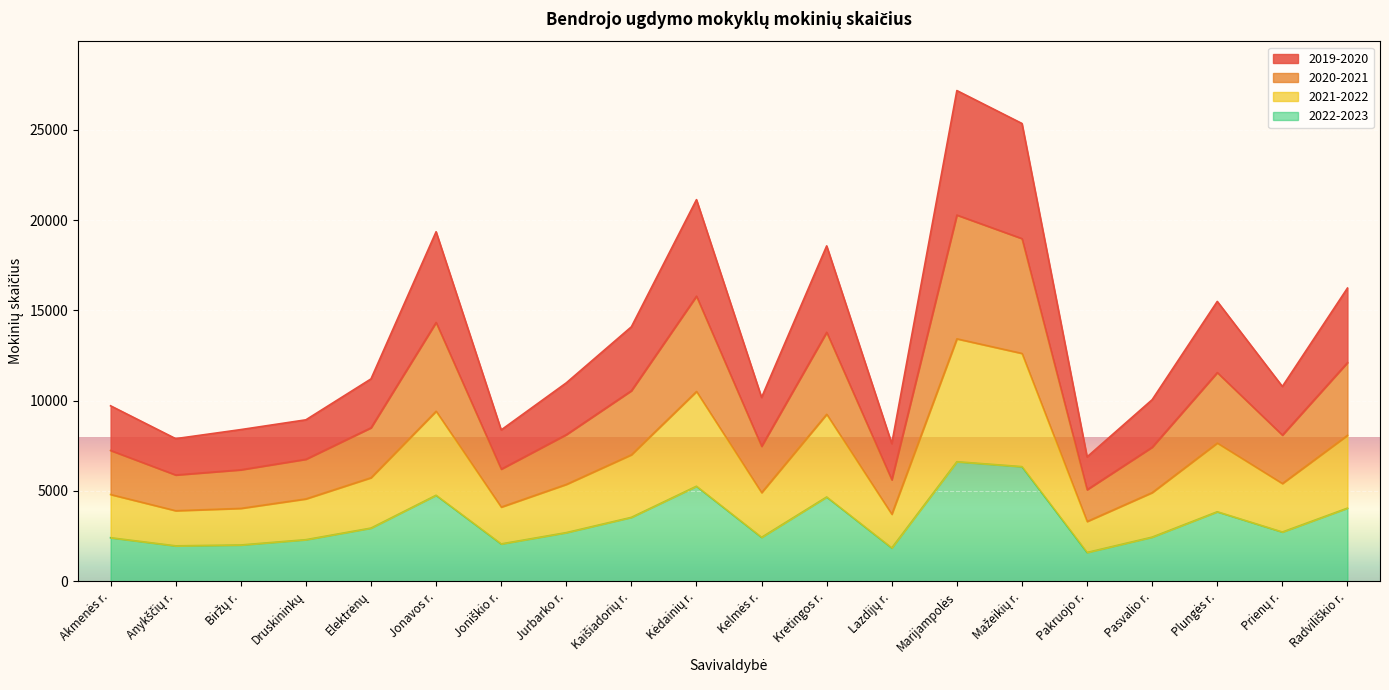

At which label does 2022-2023 first exceed 2725?

Elektrėnų